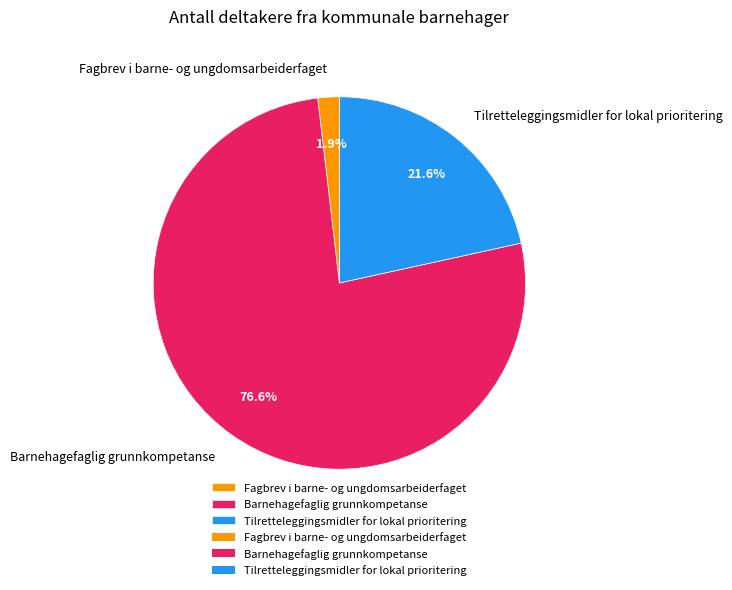

Is it true that Barnehagefaglig grunnkompetanse is 68% of the pie?

False